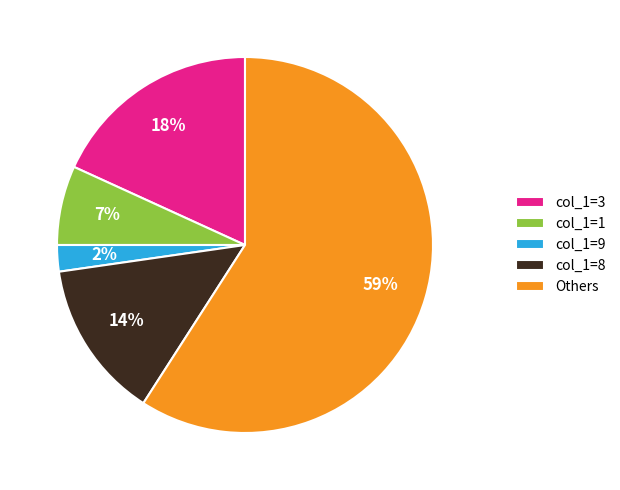

Which category has the biggest portion of the pie?

Others